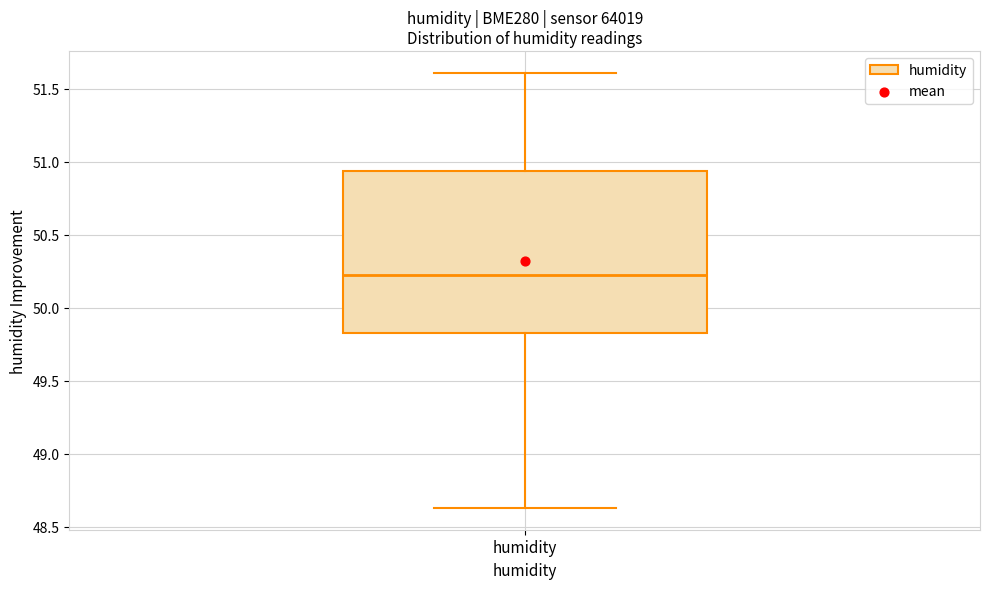

Transcribe this box plot: give where the median line is, the range the box spans, and where the two whiskers end, as read against the y-axis. The values are not printed on the chart, so give them approximately, as read against the axis.

median 50.25, box 49.85 to 50.95, whiskers 48.65 to 51.60